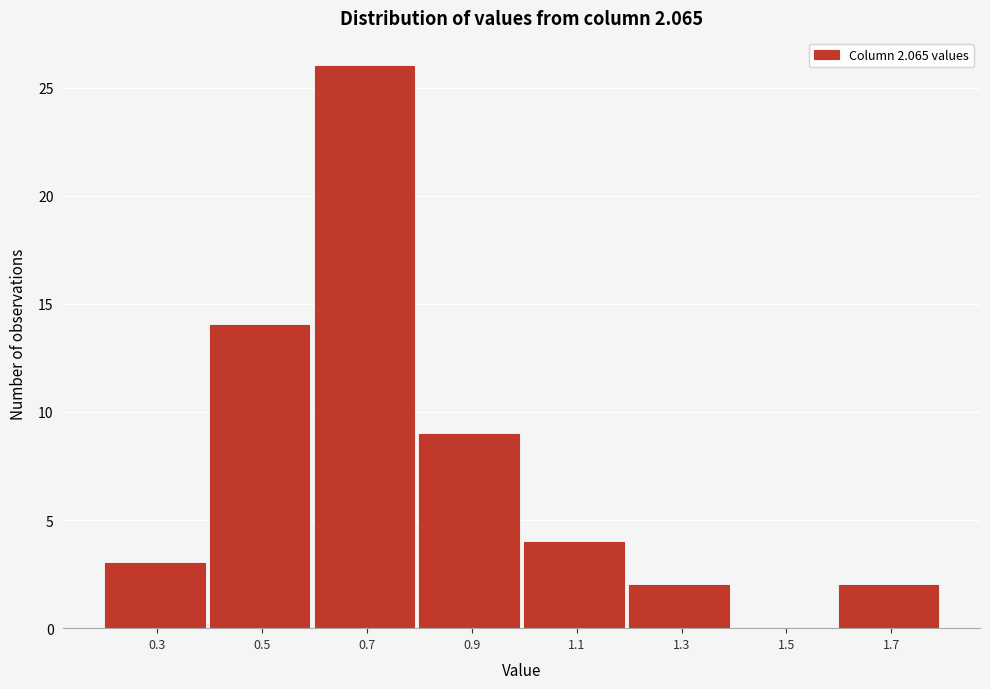

Reading left to right, list all the values displayed in this chart.

0.3=3	0.5=14	0.7=26	0.9=9	1.1=4	1.3=2	1.5=0	1.7=2